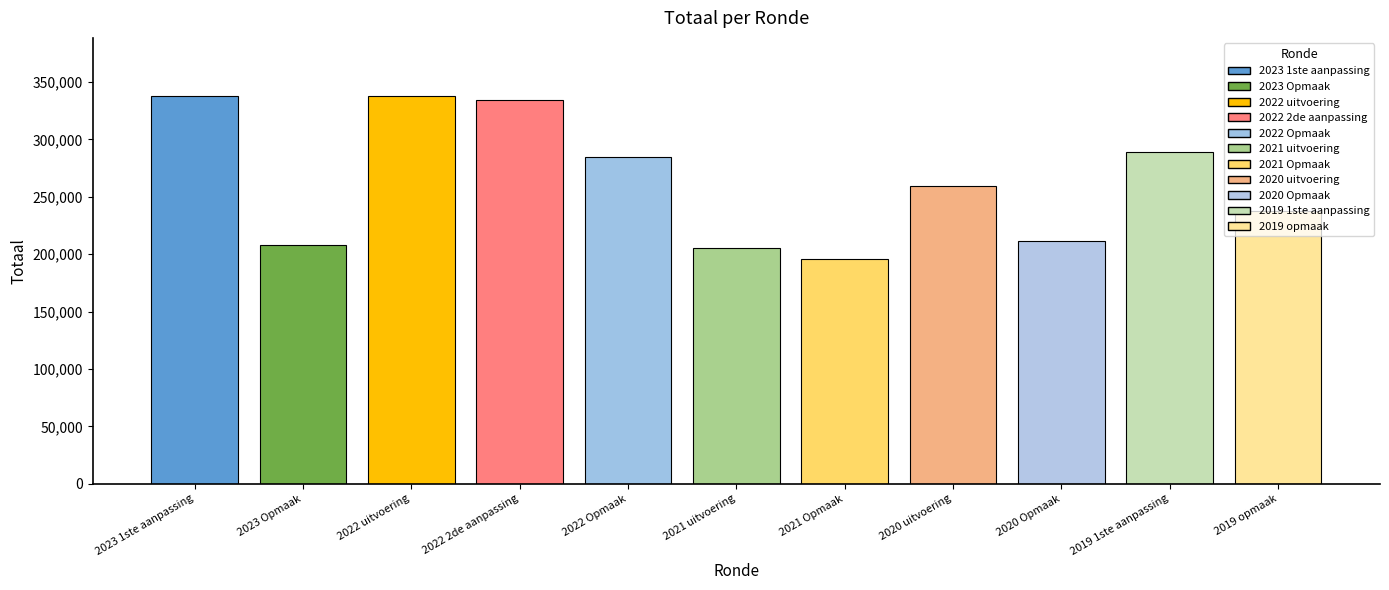

What is the label of the 2nd bar from the left?

2023 Opmaak